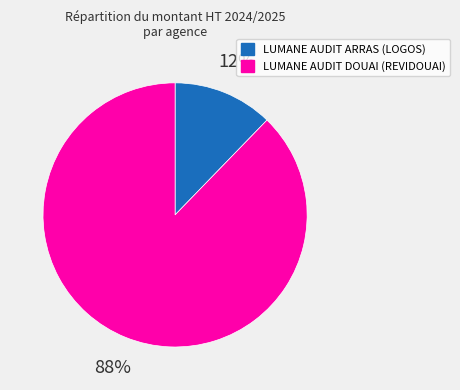

Do LUMANE AUDIT ARRAS (LOGOS) and LUMANE AUDIT DOUAI (REVIDOUAI) together represent more than half of the pie?

Yes